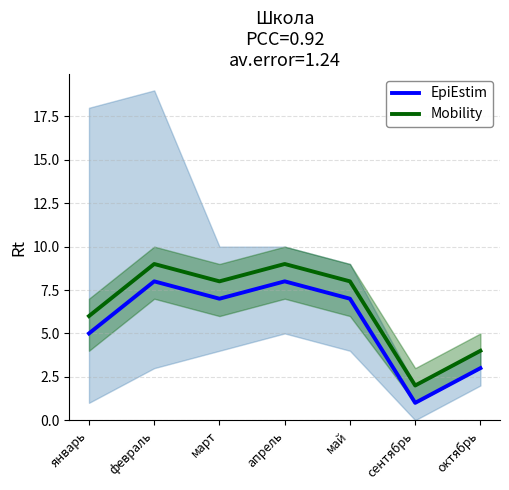

Rank the series at февраль from highest to lowest value.

Mobility, EpiEstim